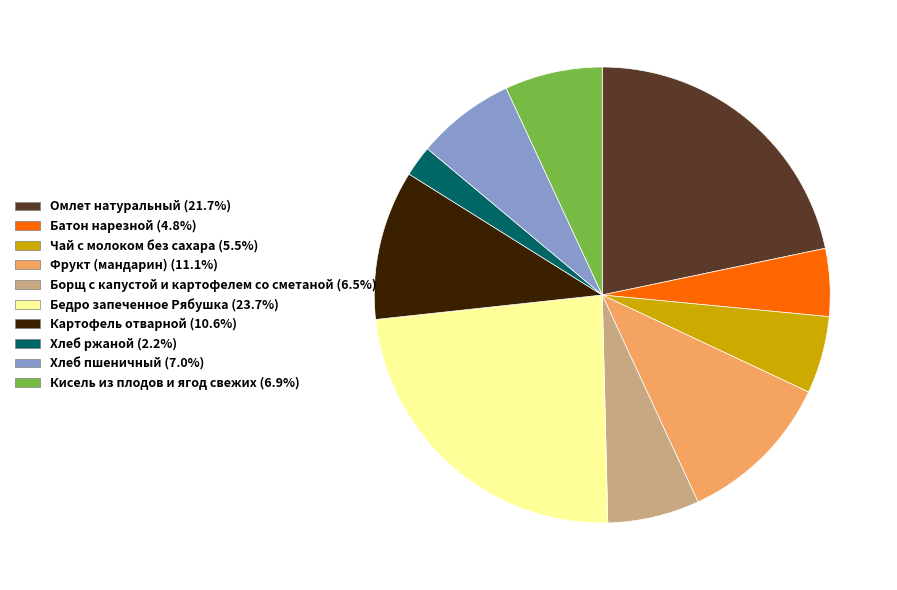

Is it true that Картофель отварной is 24% of the pie?

False